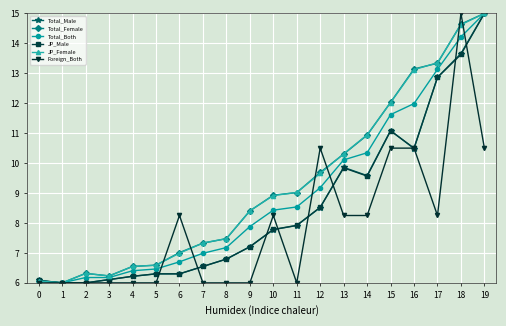

Which series changed the most between 3 and 10?

Total_Female